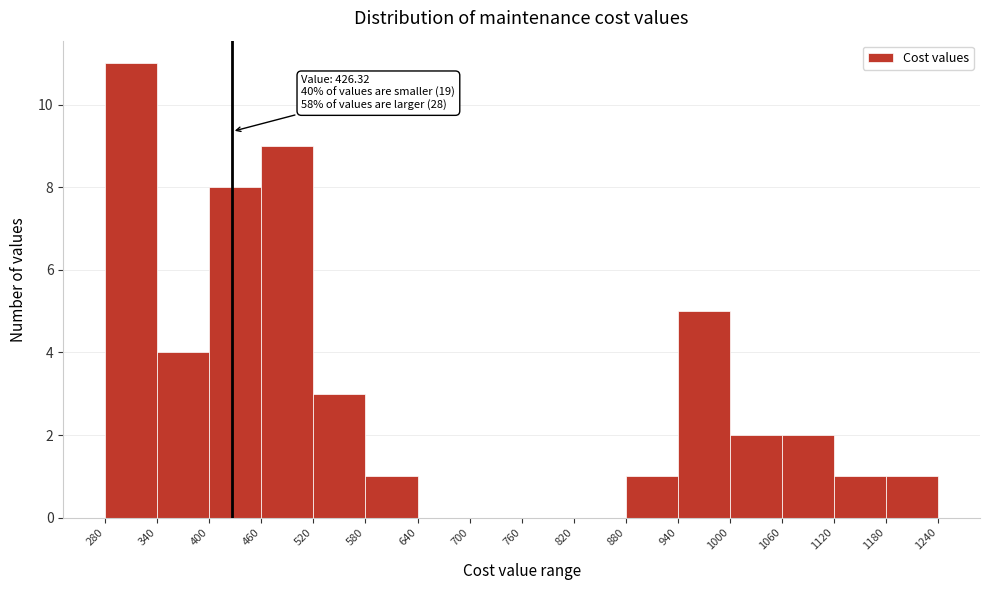

Which range on the x-axis has the tallest bar?

280 to 340